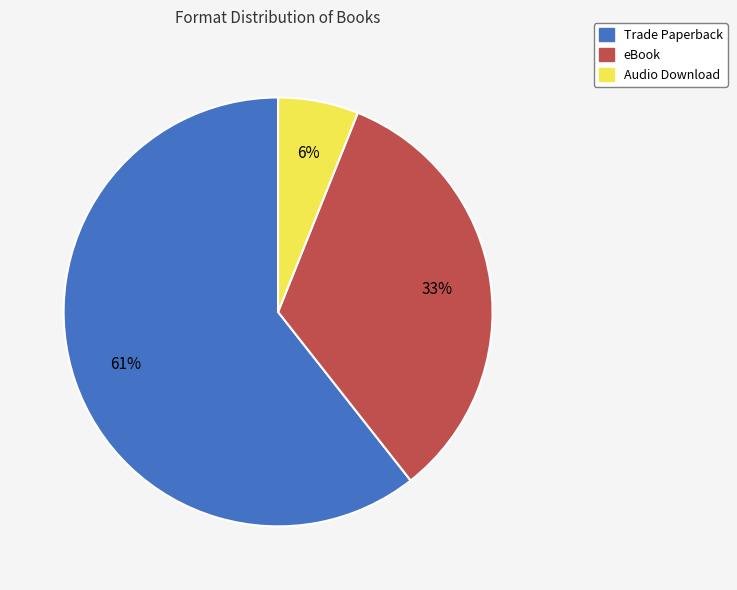

To the nearest percent, what is the combined percentage of Trade Paperback and Audio Download?

67%